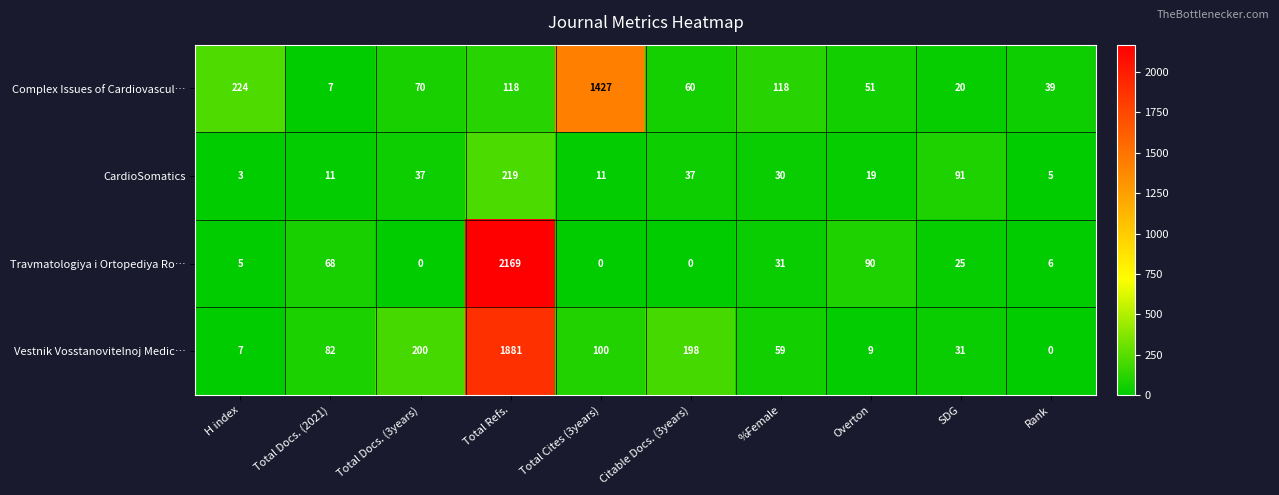

Is the value of CardioSomatics at Overton greater than the value of Complex Issues of Cardiovascul… at Citable Docs. (3years)?

No